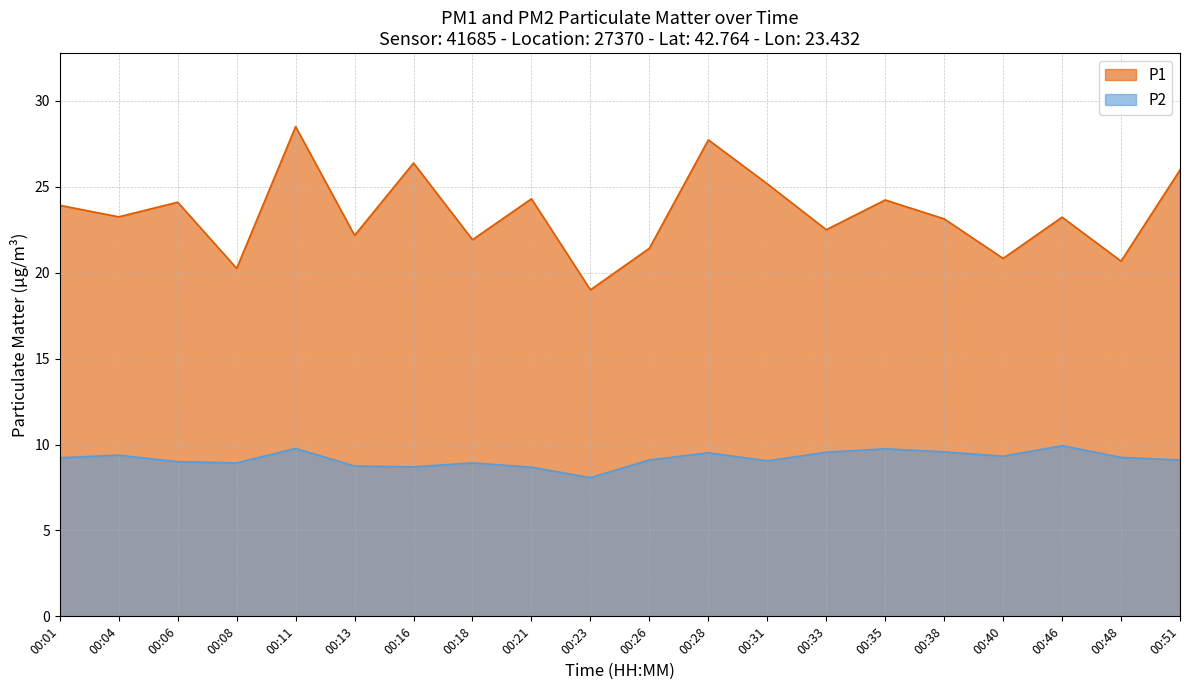

Rank the series at 00:46 from lowest to highest value.

P2, P1